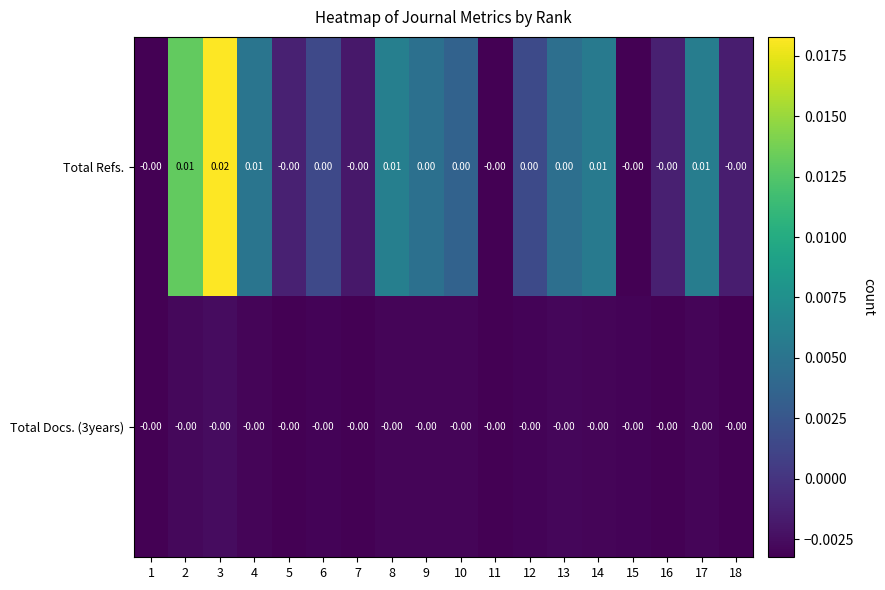

Which series has the largest range (max minus min)?

Total Refs.